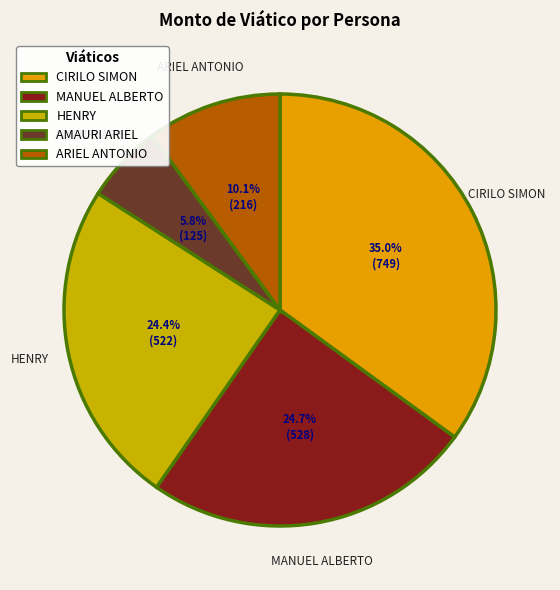

How many slices are in this pie chart?

5